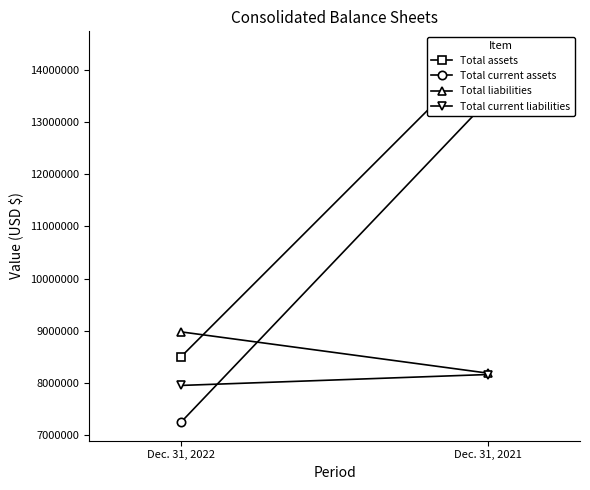

Rank the series by their maximum value, from highest to lowest.

Total assets, Total current assets, Total liabilities, Total current liabilities